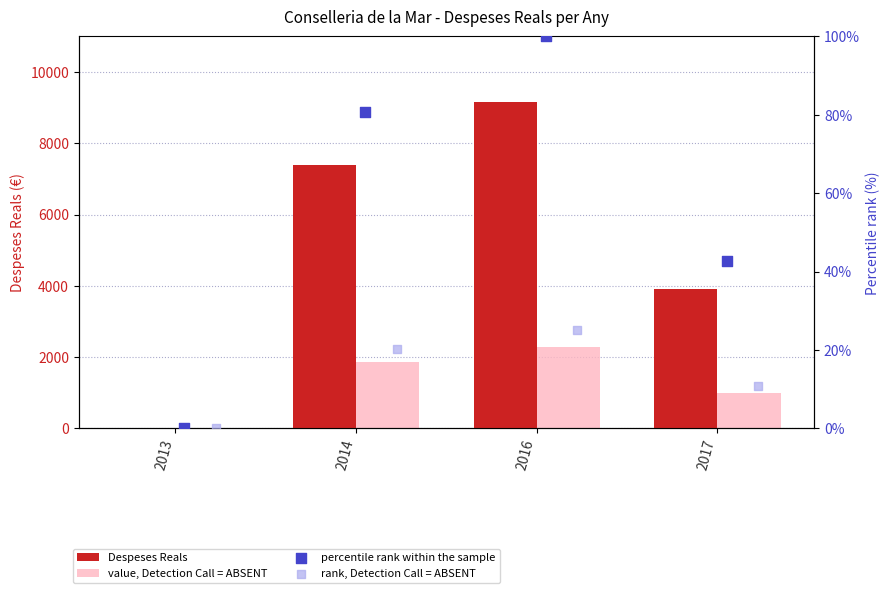

Is the value of value, Detection Call = ABSENT at 2017 greater than the value of percentile rank within the sample at 2014?

Yes